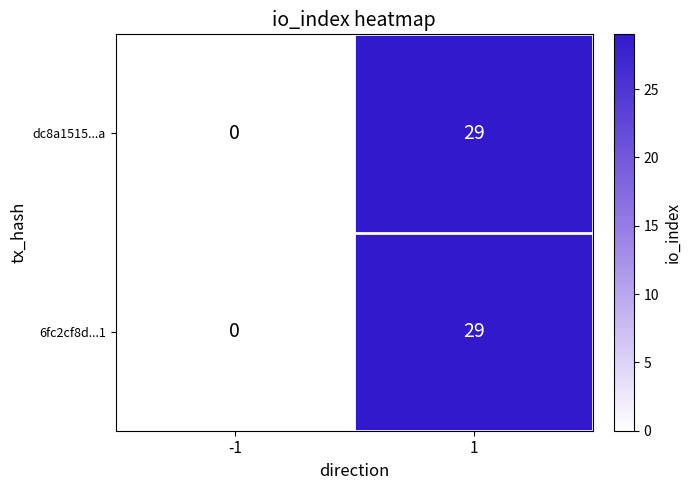

True or false: dc8a1515...a has a value of 29 at 1.

True